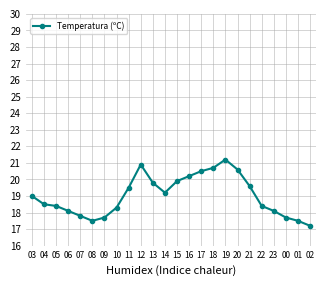

True or false: there are more than 0 points higher than both neighbors.

True